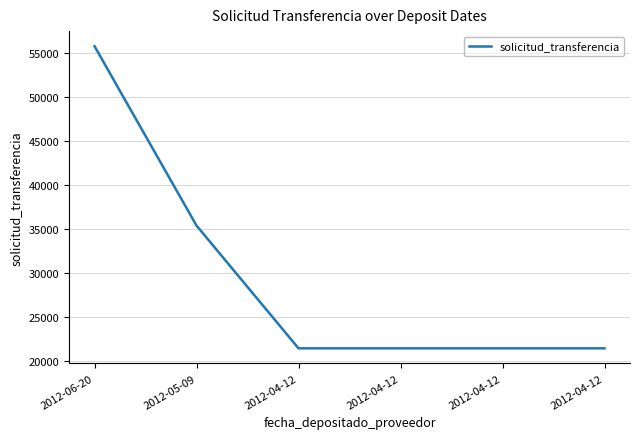

At which category does the chart reach its peak across all series?

2012-06-20